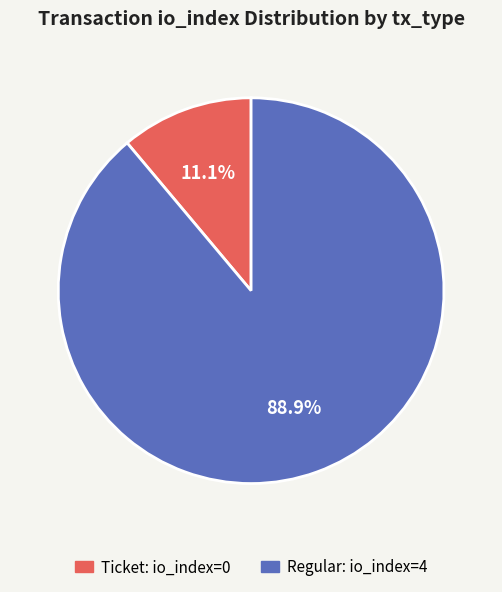

Does any single category account for the majority?

Yes